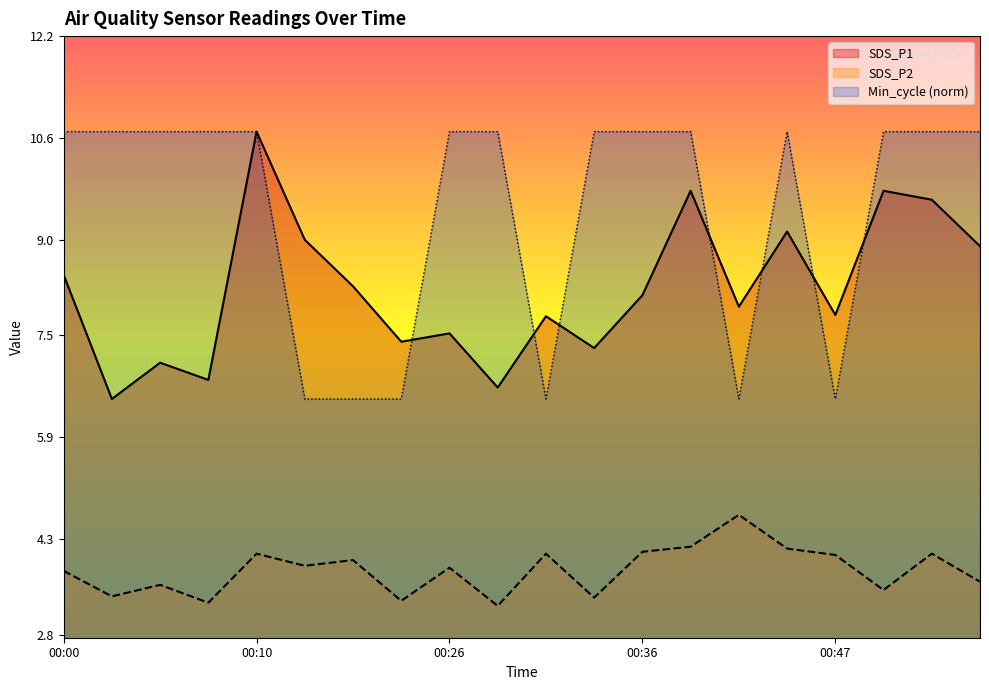

Between 00:05 and 00:20, which is larger?

00:20